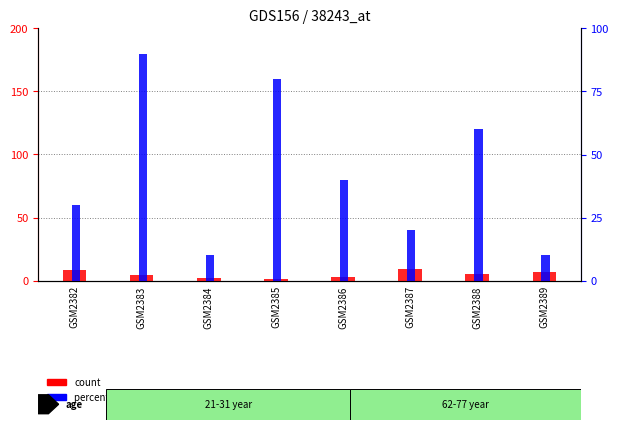

At how many categories does at least one series exceed 8?

2